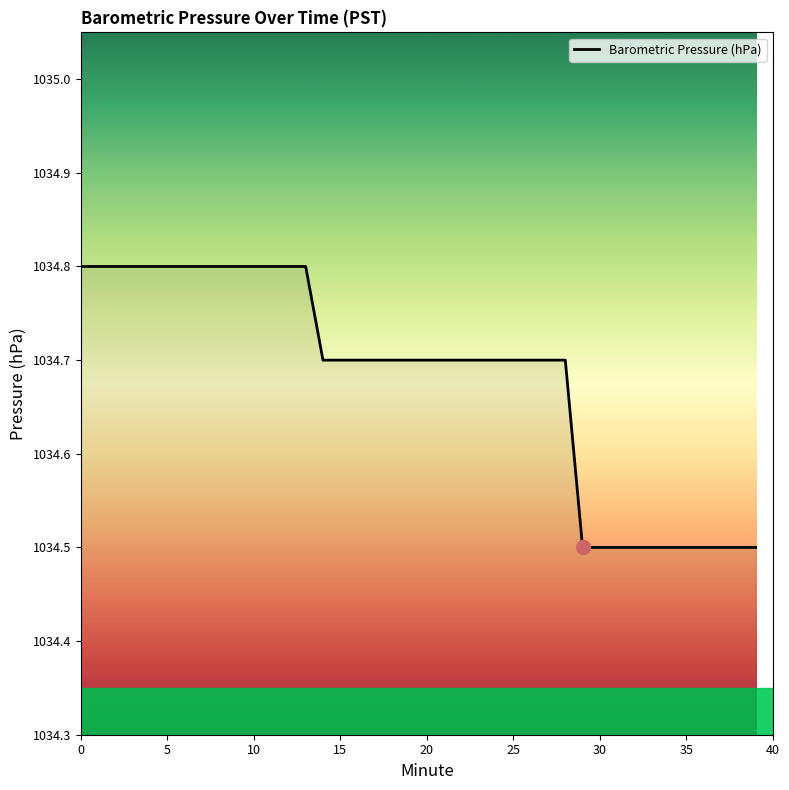

What is the greatest value displayed?

1034.8